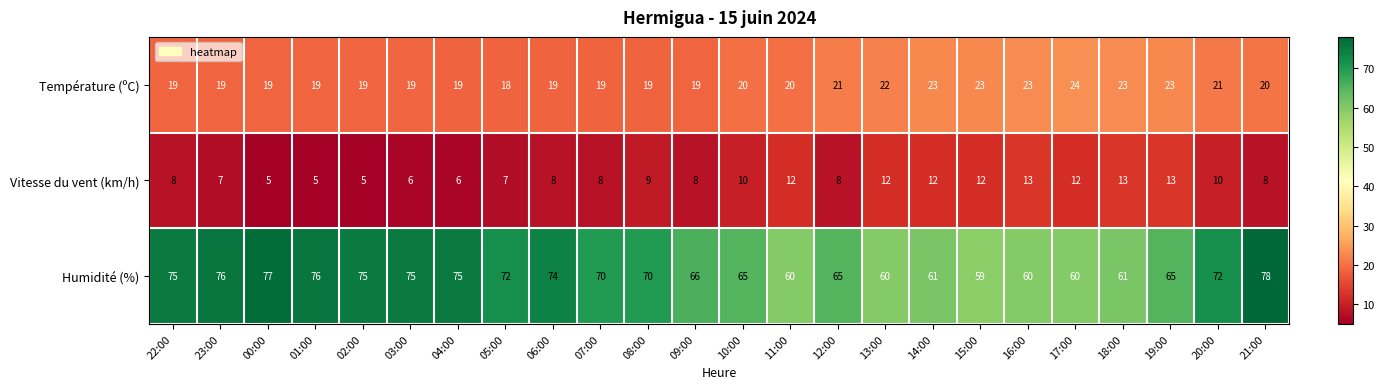

Rank the series at 09:00 from lowest to highest value.

Vitesse du vent (km/h), Température (ºC), Humidité (%)